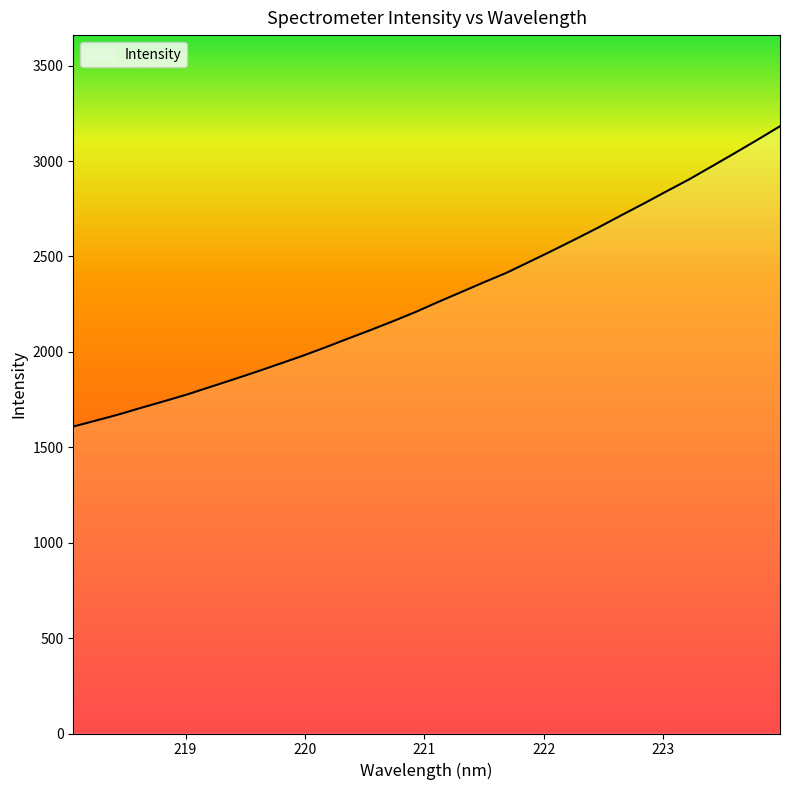

What is the difference between the maximum and minimum values?

1573.9